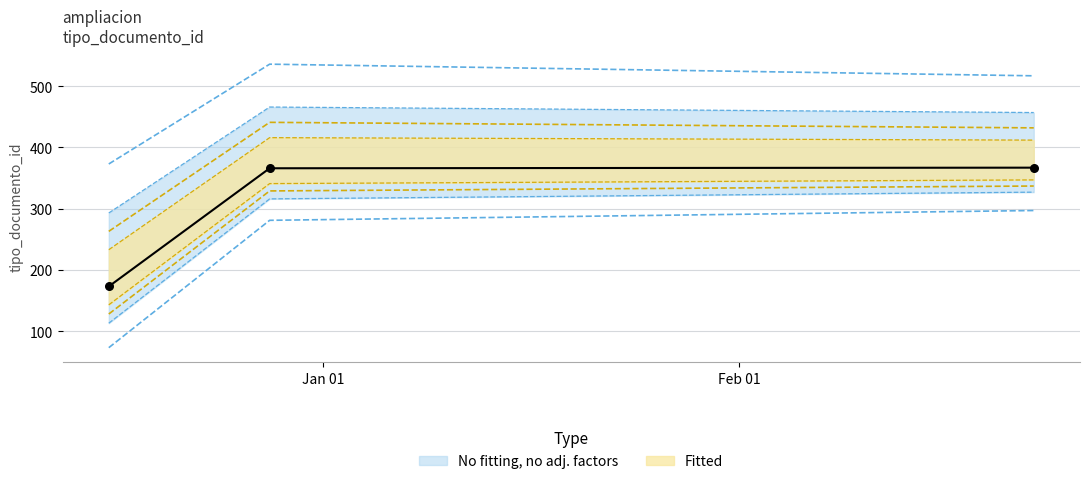

What is the change in value from 2016-12-16 to 2017-02-23?

+194